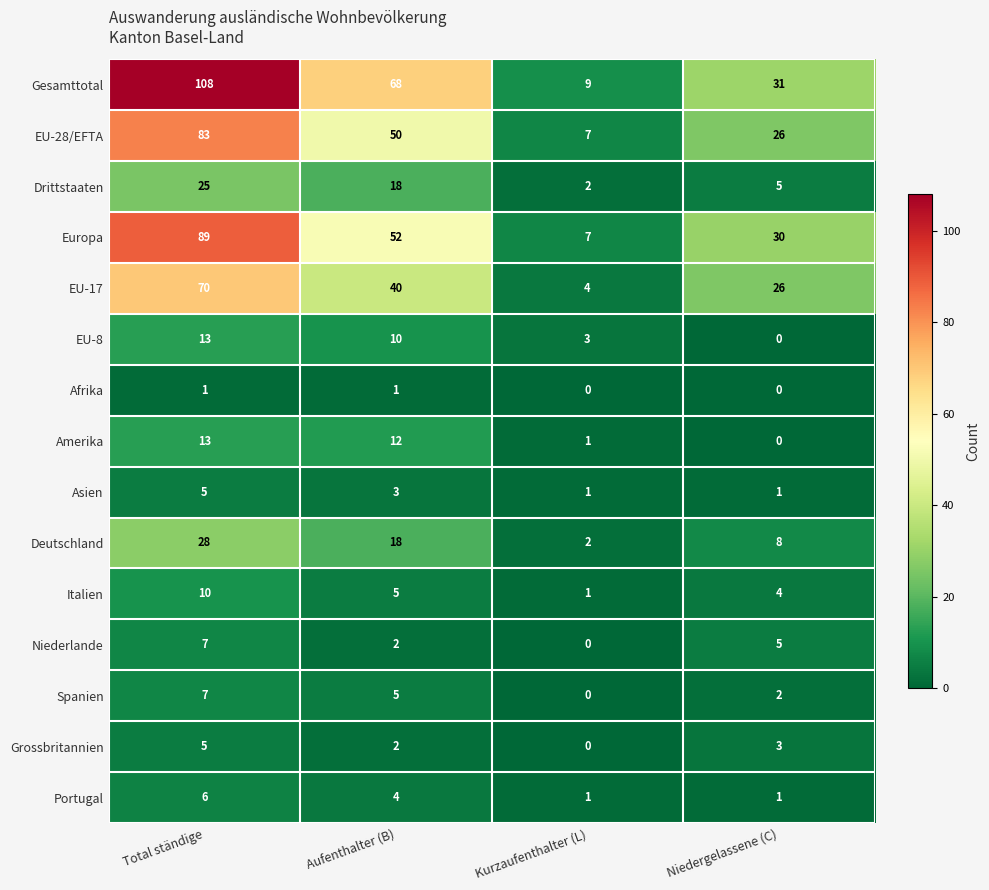

What is the difference between the maximum and second lowest values in the EU-28/EFTA series?

57